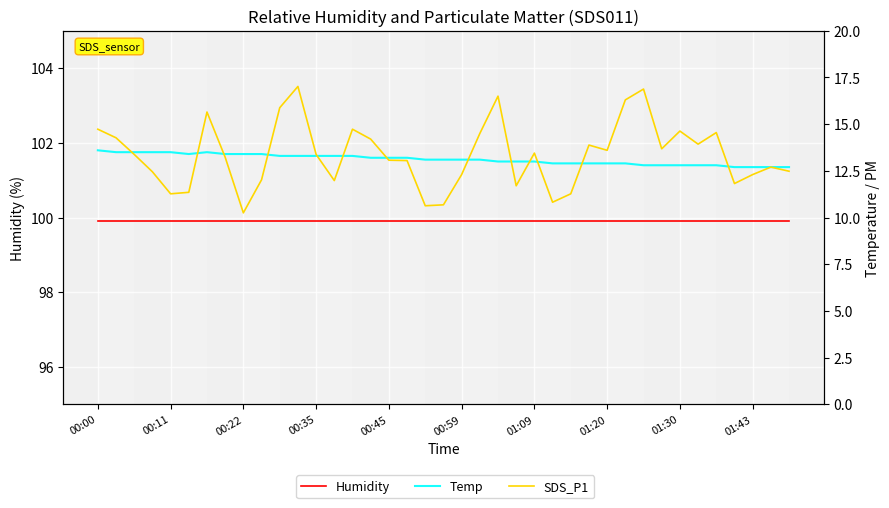

Reading left to right, what are all the values shown in this chart?

Humidity: 99.9	99.9	99.9	99.9	99.9	99.9	99.9	99.9	99.9	99.9	99.9	99.9	99.9	99.9	99.9	99.9	99.9	99.9	99.9	99.9	99.9	99.9	99.9	99.9	99.9	99.9	99.9	99.9	99.9	99.9	99.9	99.9	99.9	99.9	99.9	99.9	99.9	99.9	99.9
Temp: 13.6	13.5	13.5	13.5	13.5	13.4	13.5	13.4	13.4	13.4	13.3	13.3	13.3	13.3	13.3	13.2	13.2	13.2	13.1	13.1	13.1	13.1	13.0	13.0	13.0	12.9	12.9	12.9	12.9	12.9	12.8	12.8	12.8	12.8	12.8	12.7	12.7	12.7	12.7
SDS_P1: 14.7	14.3	13.4	12.4	11.3	11.3	15.7	13.2	10.2	12.0	15.9	17.0	13.4	12.0	14.7	14.2	13.1	13.1	10.6	10.7	12.3	14.5	16.5	11.7	13.4	10.8	11.3	13.9	13.6	16.3	16.9	13.7	14.6	13.9	14.6	11.8	12.3	12.7	12.5